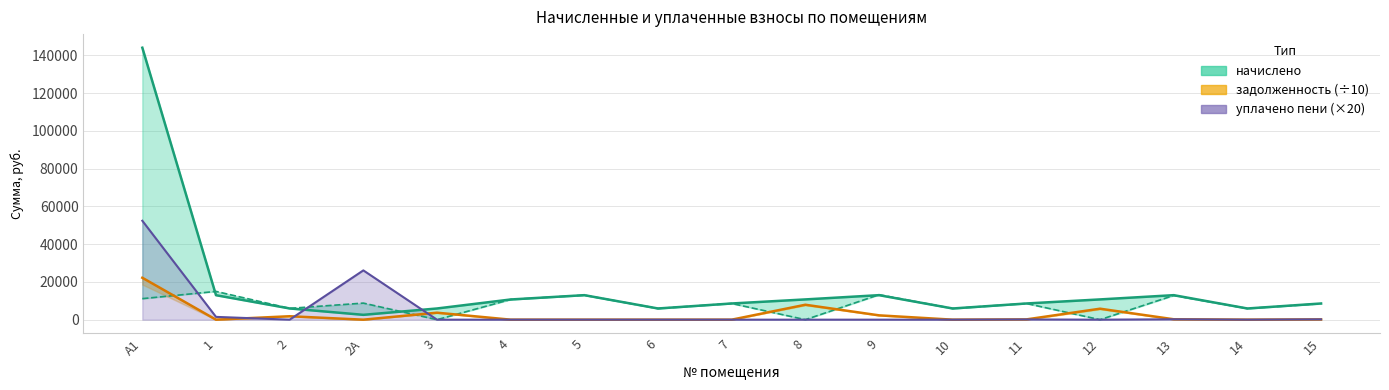

At which label does задолженность (взнос) first exceed 142?

А1